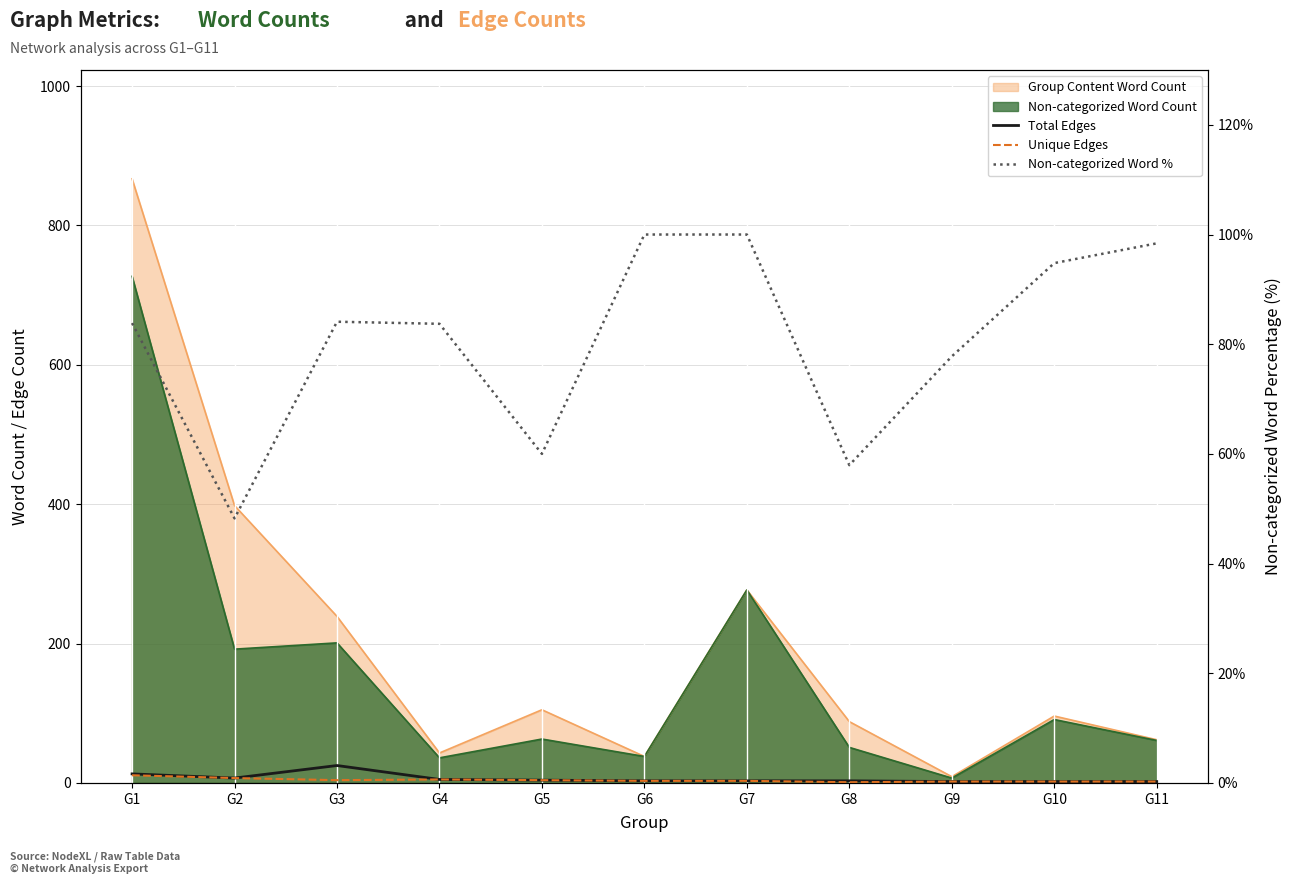

What is the difference between the highest and lowest values at G8?

57.0